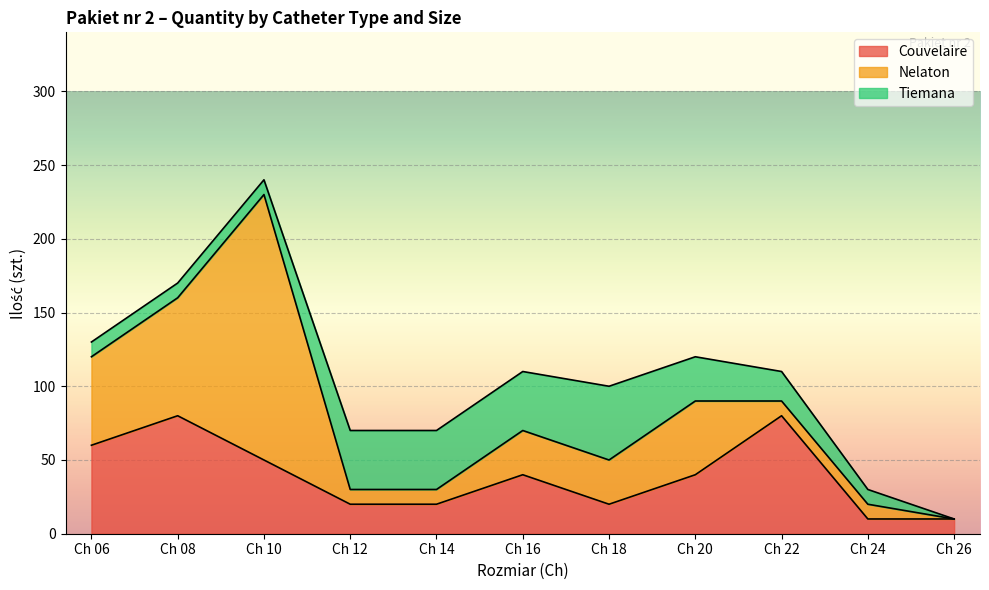

What is the average value of the Tiemana series?

24